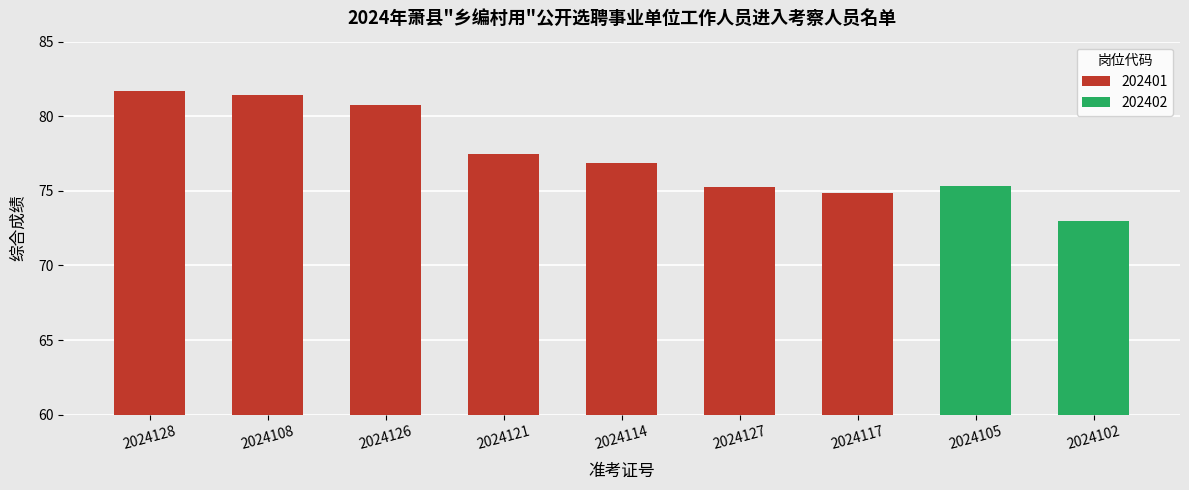

Which category has the lowest value across all series?

2024102